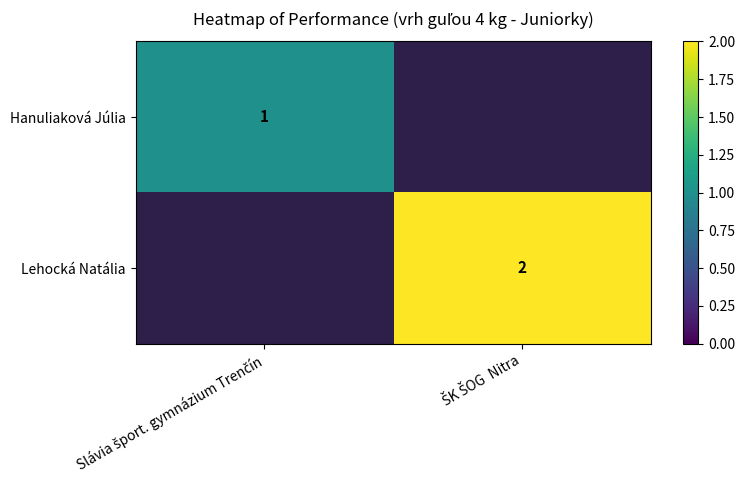

List the labels in order of Lehocká Natália value, smallest first.

Slávia šport. gymnázium Trenčín, ŠK ŠOG Nitra